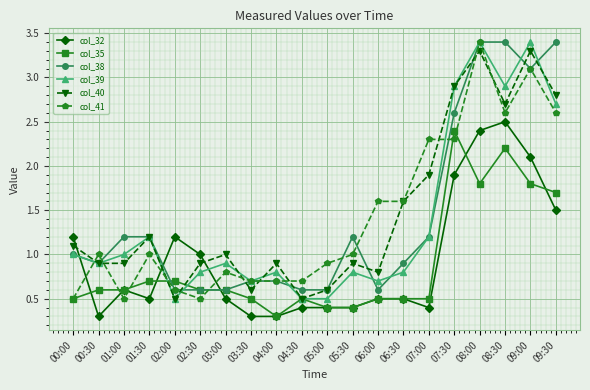

True or false: col_35 has more than 1 interior local peaks.

True